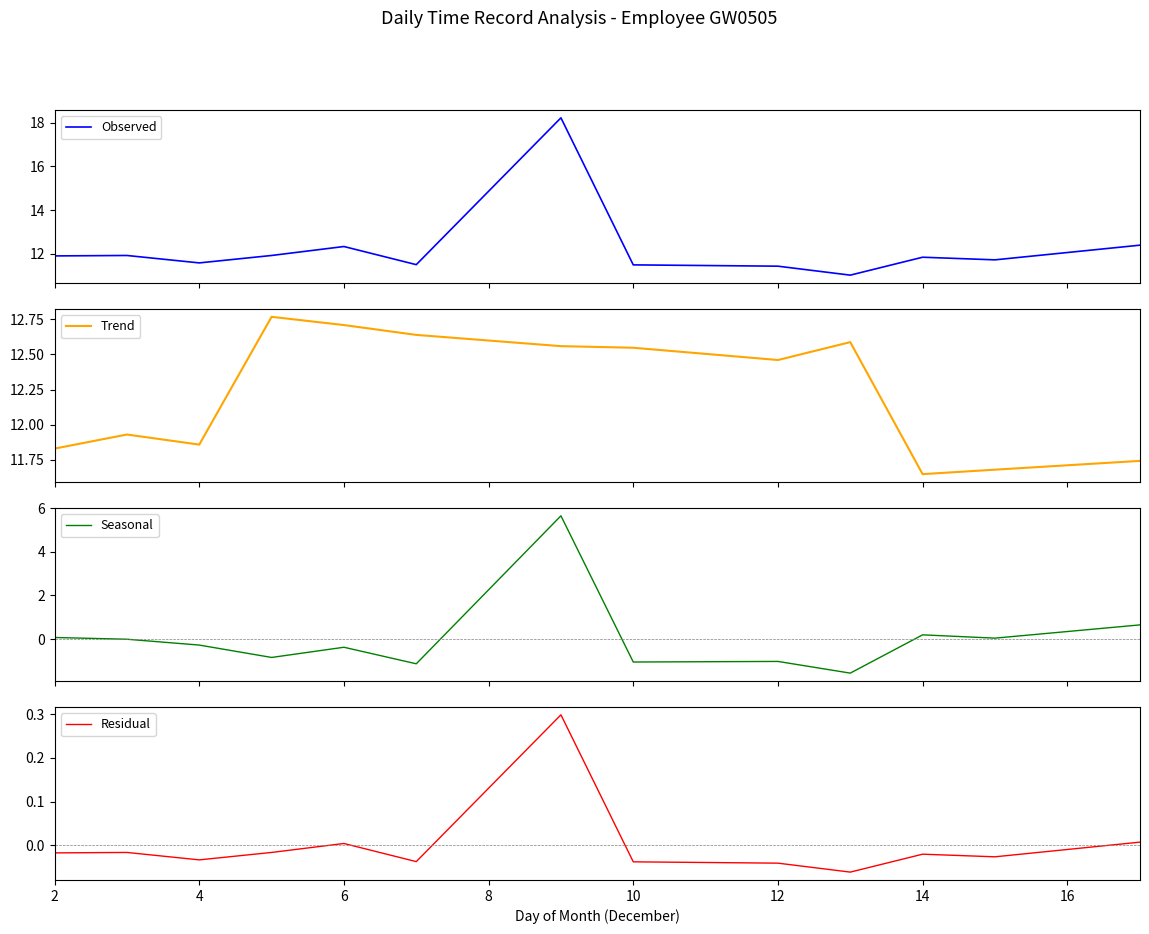

What is the maximum value for Observed?

18.2